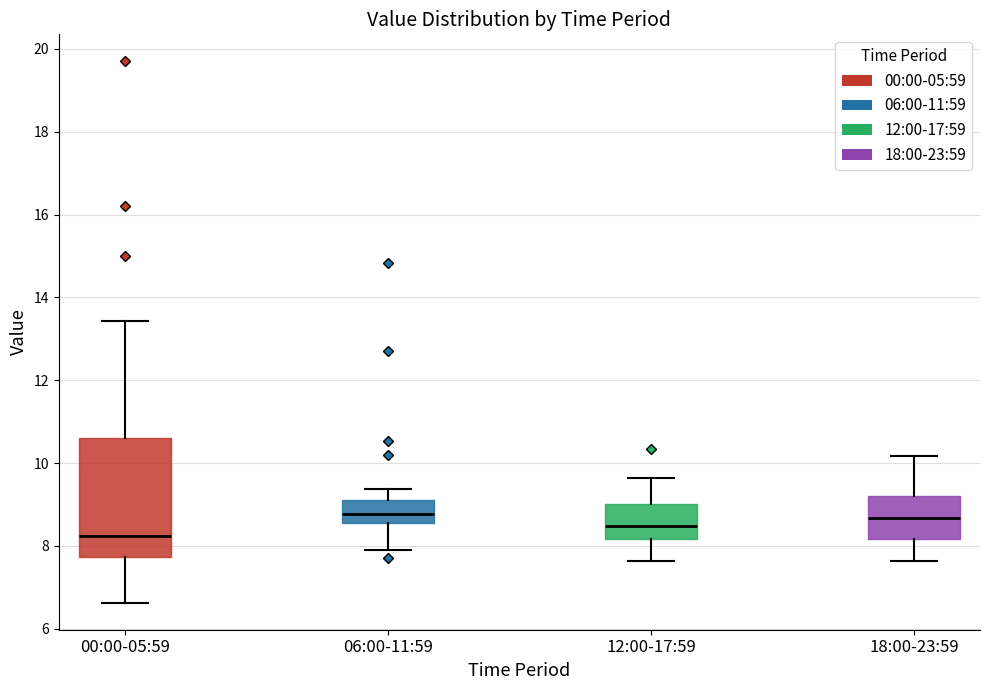

Where does the lower whisker of the box for 12:00-17:59 end on the y-axis? The values are not printed on the chart, so give them approximately, as read against the axis.

7.6